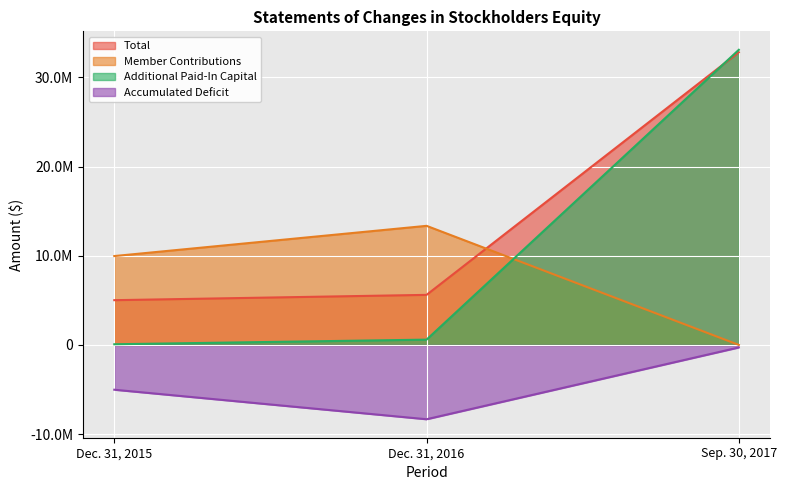

Reading left to right, transcribe all the data shown in this chart.

Total: 5016421	5611618	32810098
Member Contributions: 9961962	13349654	0
Additional Paid-In Capital: 75452	593365	33083055
Accumulated Deficit: -5020993	-8331401	-283039